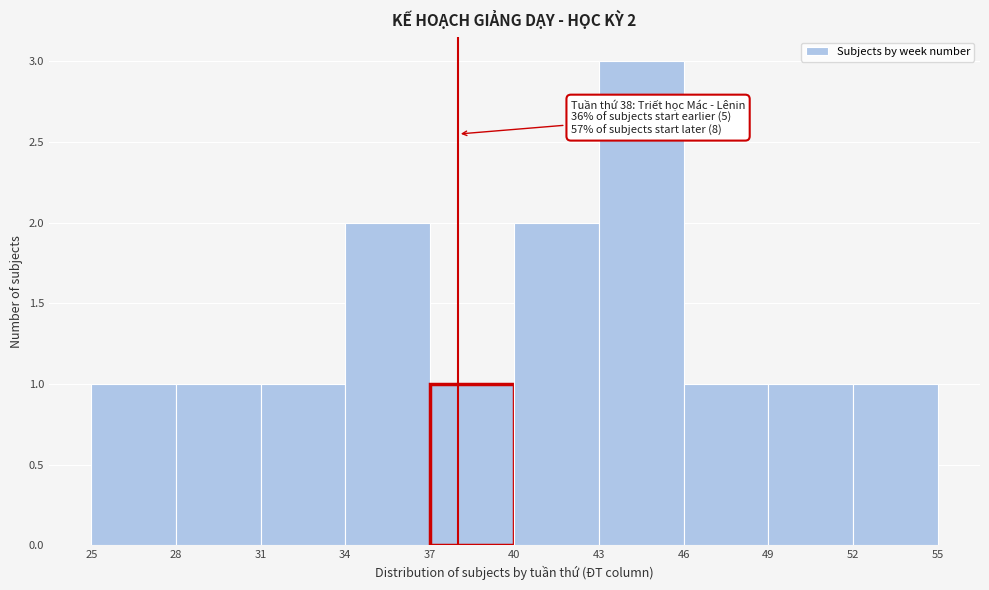

Over which range of the x-axis is the bar tallest?

43 to 46